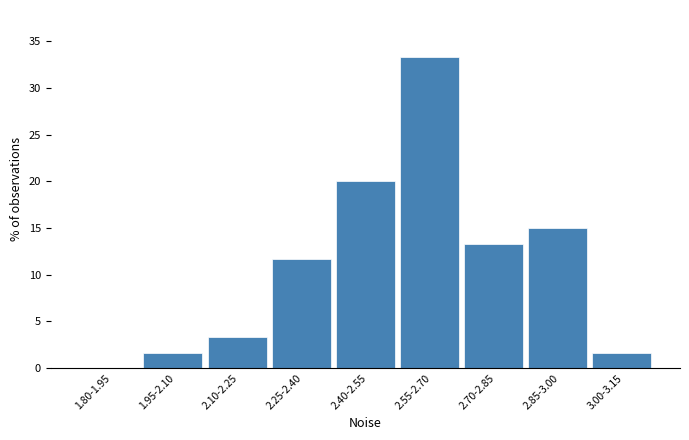

Reading left to right, transcribe all the data shown in this chart.

1.80-1.95=0.0	1.95-2.10=1.7	2.10-2.25=3.3	2.25-2.40=11.7	2.40-2.55=20.0	2.55-2.70=33.3	2.70-2.85=13.3	2.85-3.00=15.0	3.00-3.15=1.7